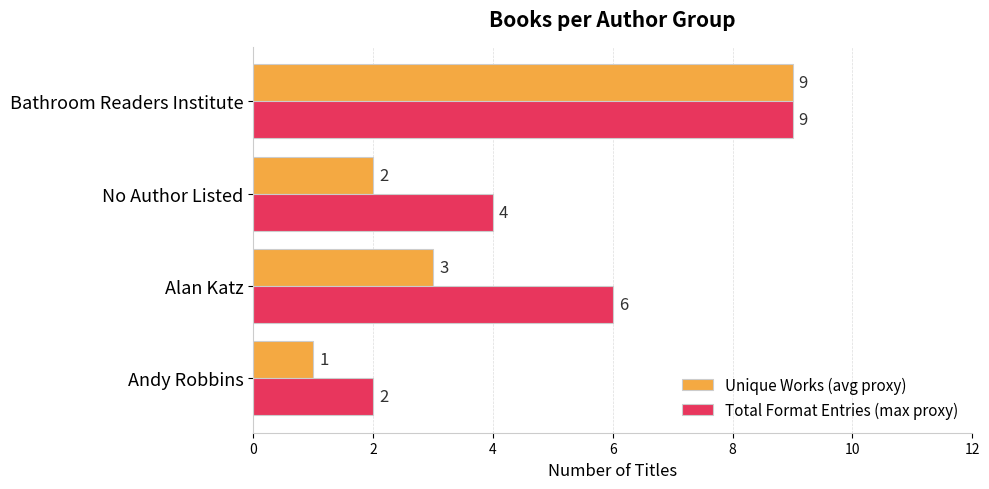

The Total Format Entries (max proxy) series shows 2 at Andy Robbins. True or false?

True